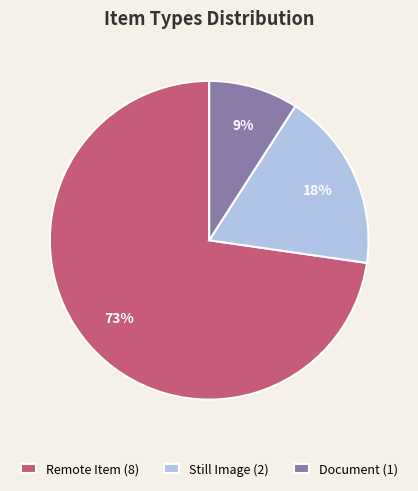

To the nearest percent, what portion does Remote Item (8) represent?

73%